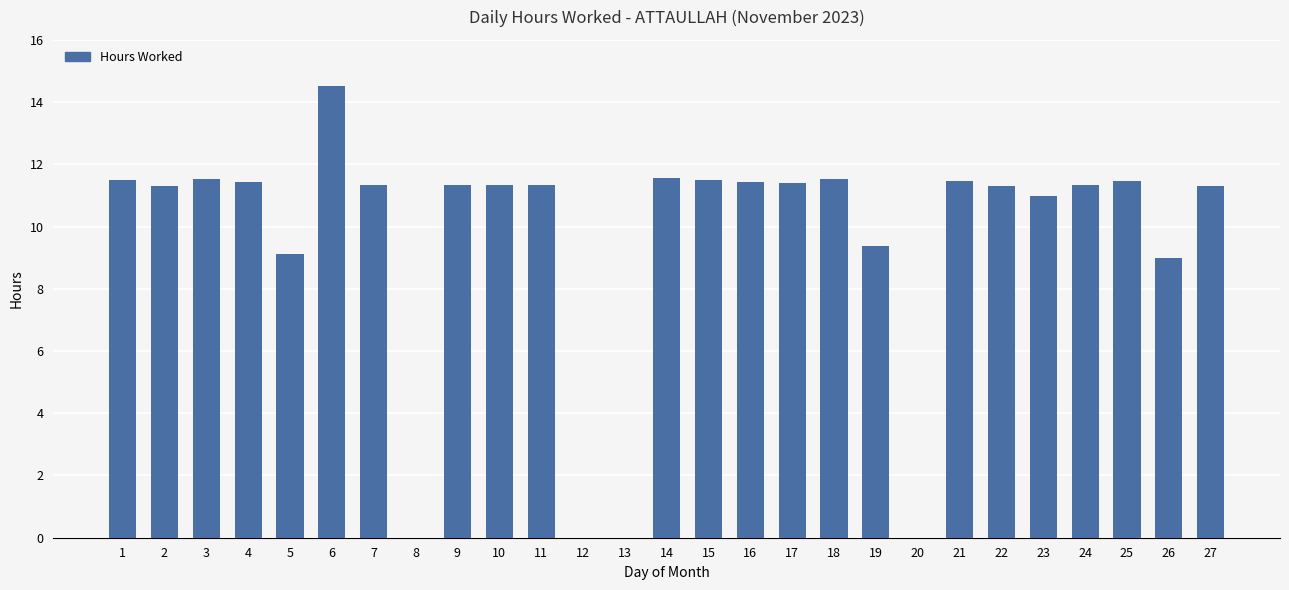

The chart shows a value of 11.4 at 17. True or false?

True